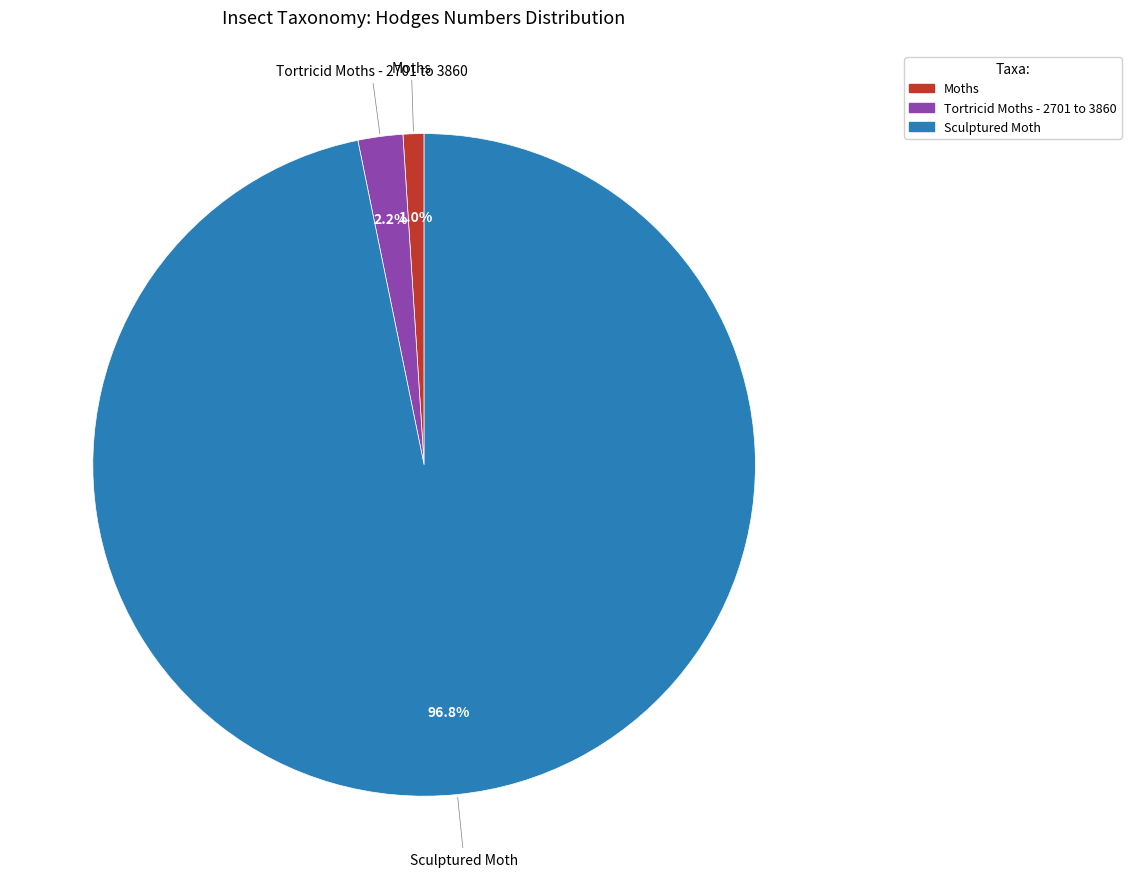

True or false: Moths accounts for 8% of the total.

False